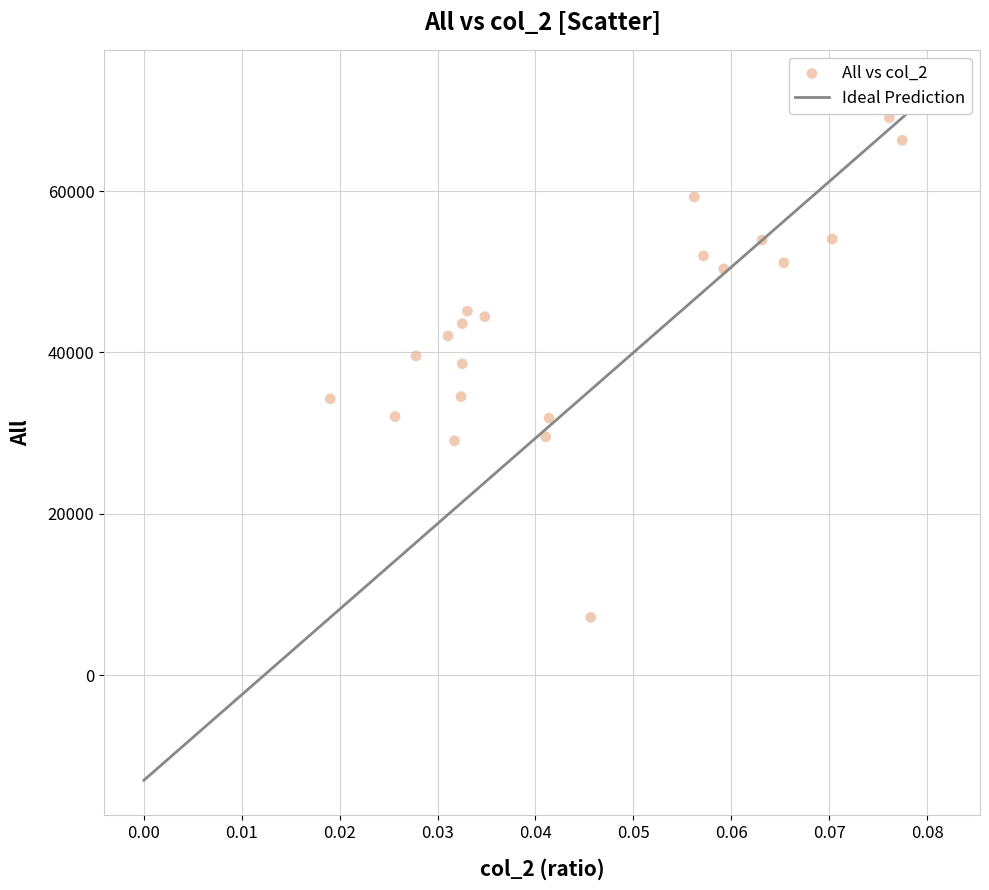

How many points are shown in the scatter plot?

21